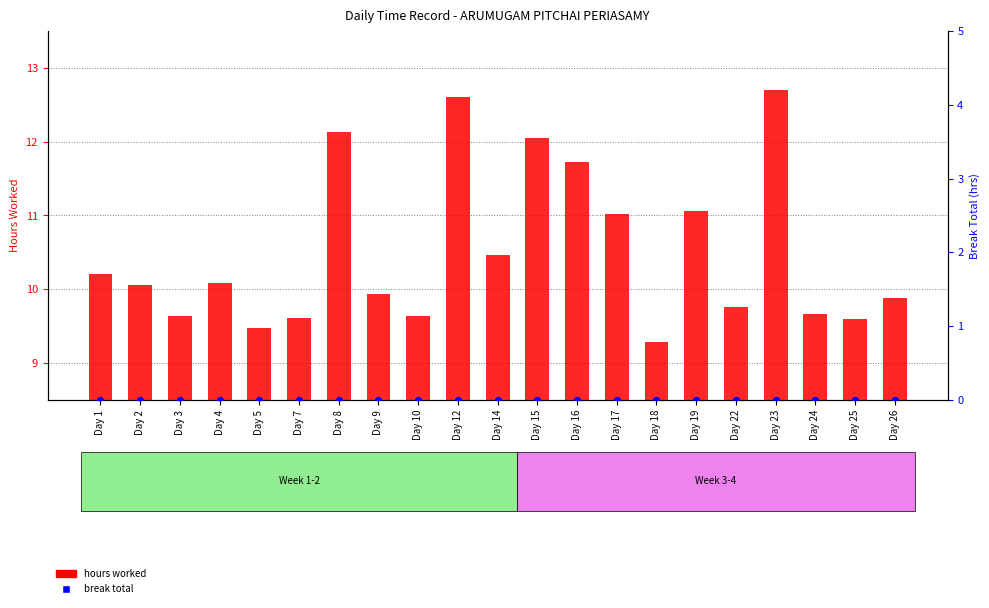

Which series has the largest total across all categories?

hours worked